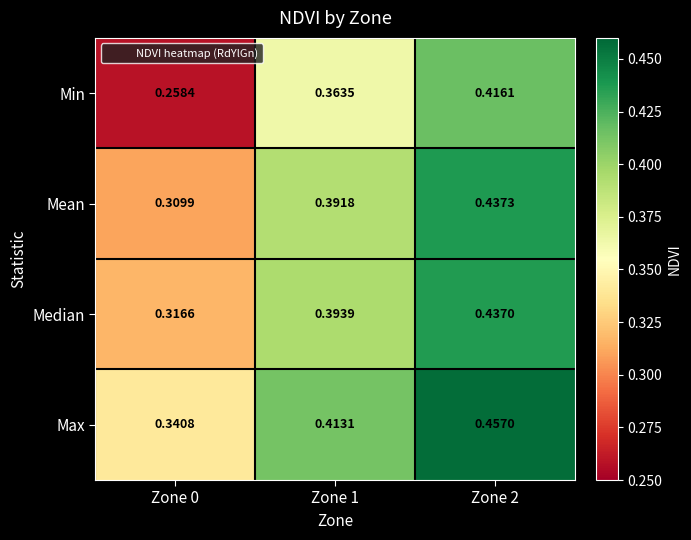

Is the value of Median at Zone 1 greater than the value of Mean at Zone 0?

Yes